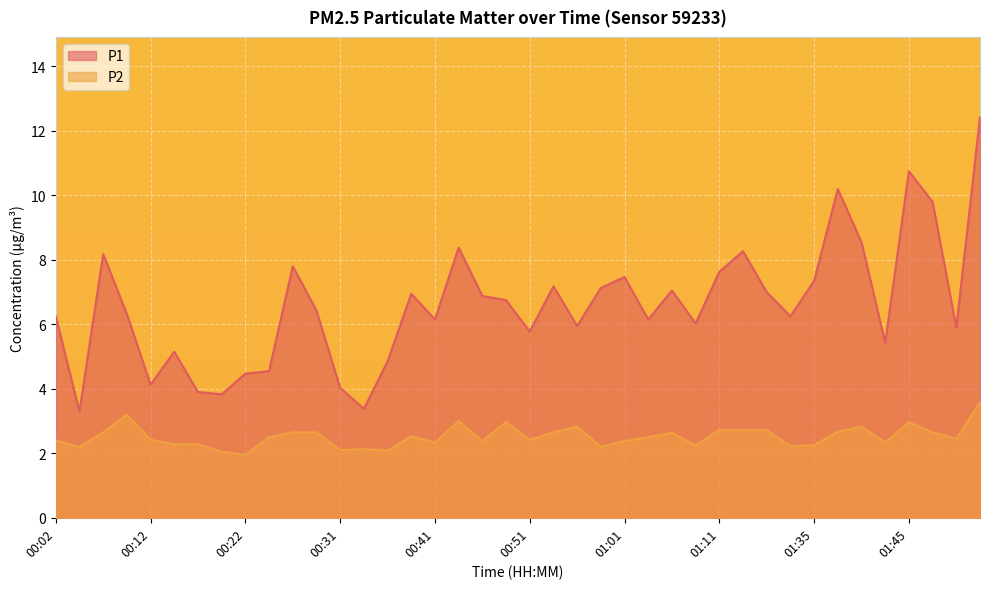

What is the label of the 16th point from the left?

00:39